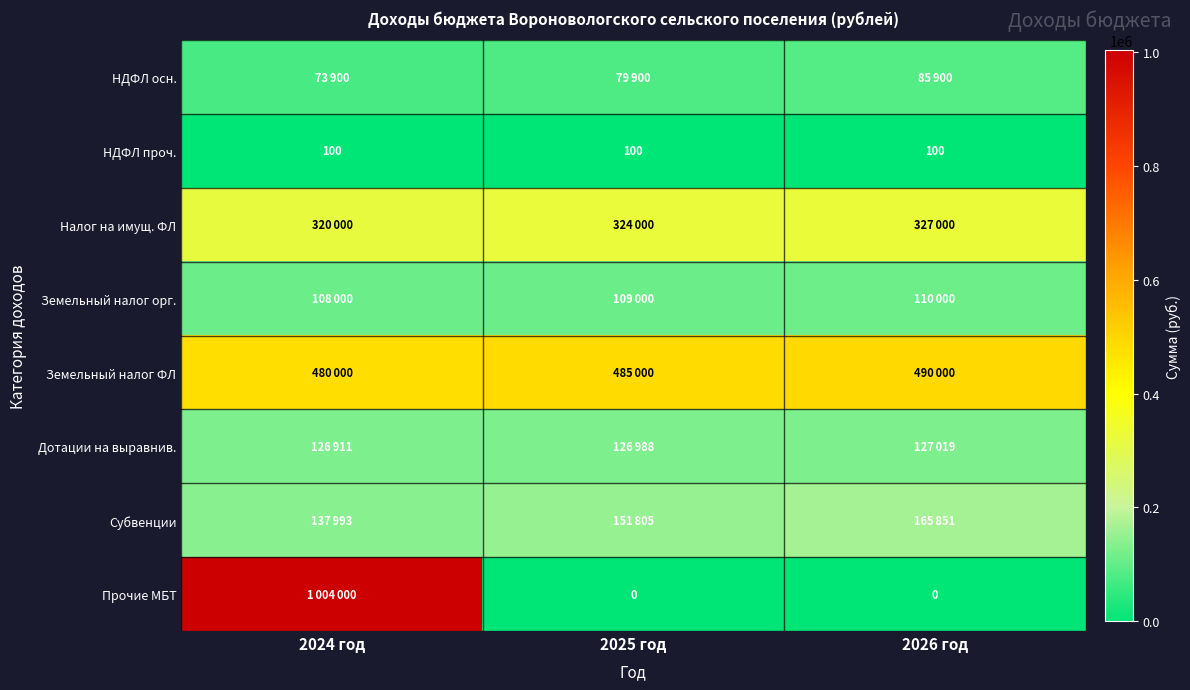

What is the highest value of the НДФЛ проч. series?

100